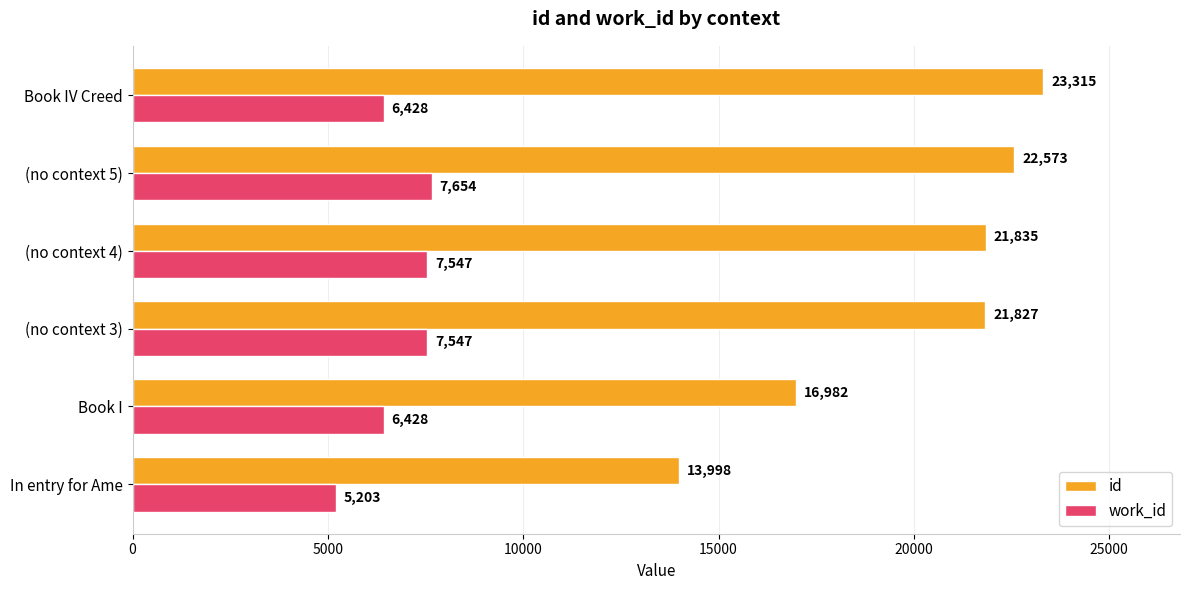

List the series in order of their peak value, highest first.

id, work_id